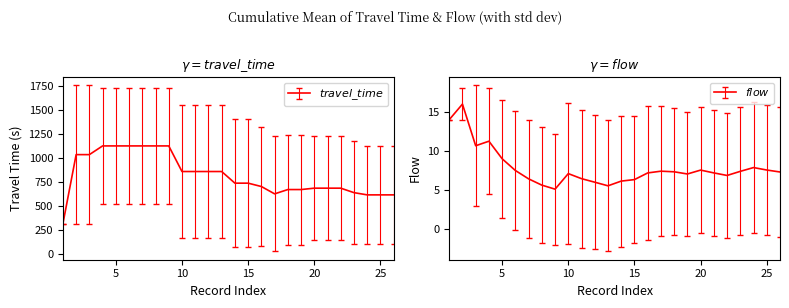

Between which two adjacent categories do flow and travel_time first intersect?

1 and 2